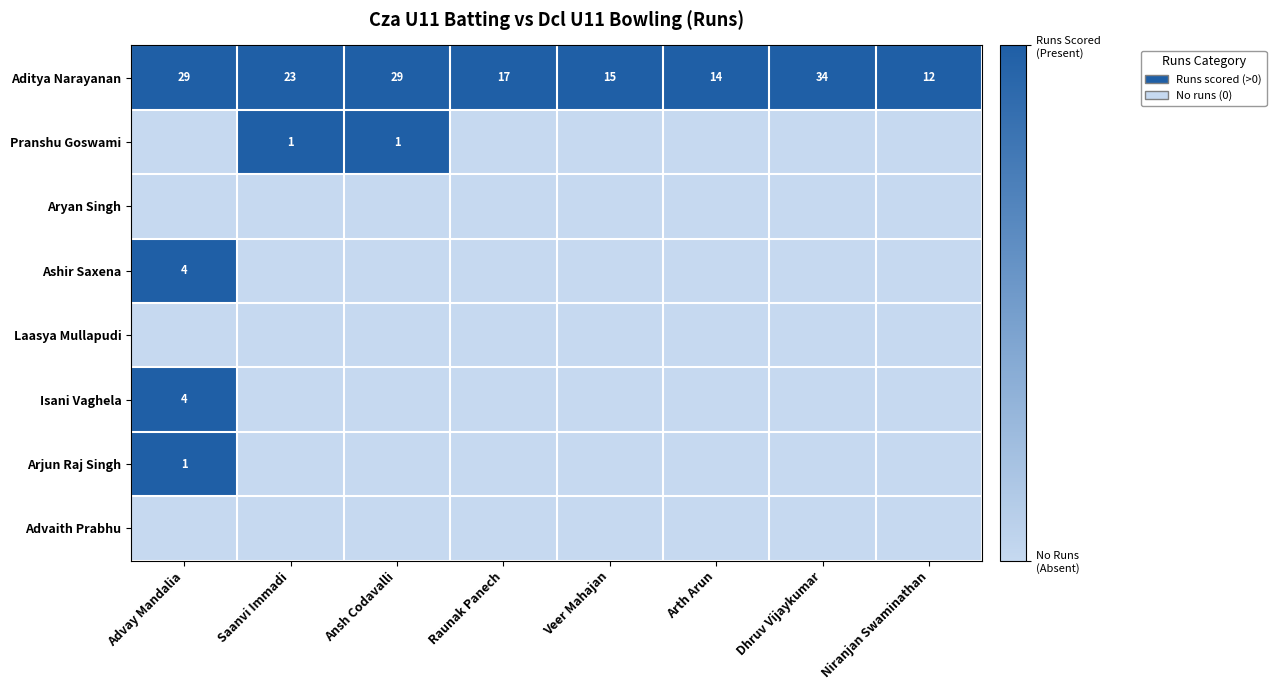

The value of Aditya Narayanan at Dhruv Vijaykumar is 34. True or false?

True